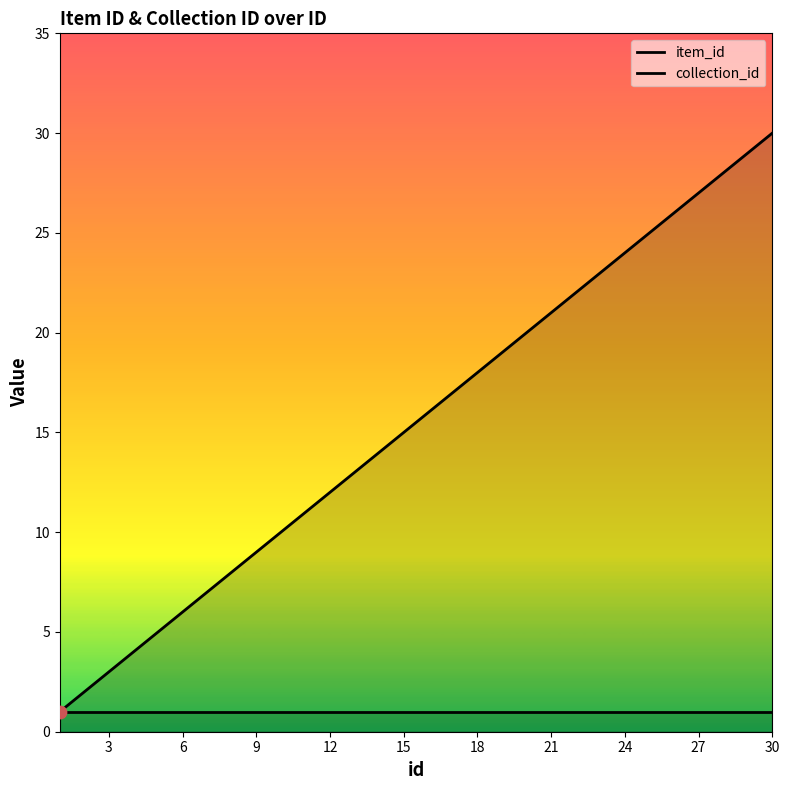

Which series reaches the minimum Y coordinate?

item_id